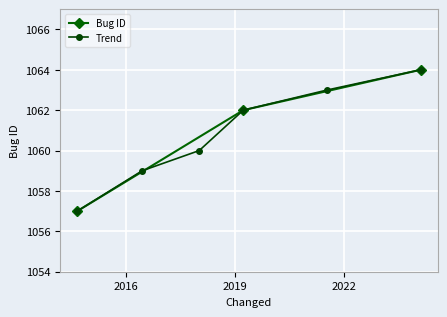

What is the value of the Bug ID point at the 2nd from the left?

1062